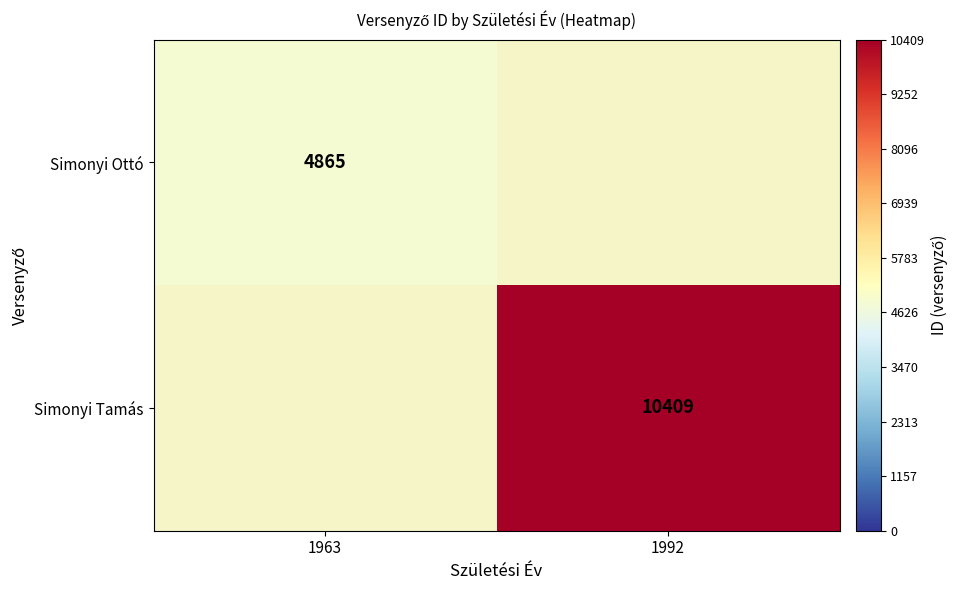

Is it true that Simonyi Tamás equals 10409 at 1992?

True